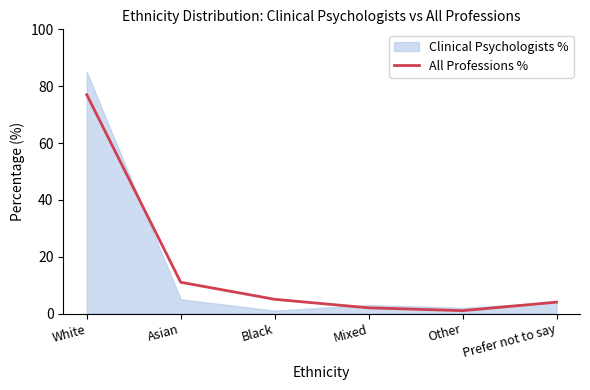

What is the smallest value displayed?

1